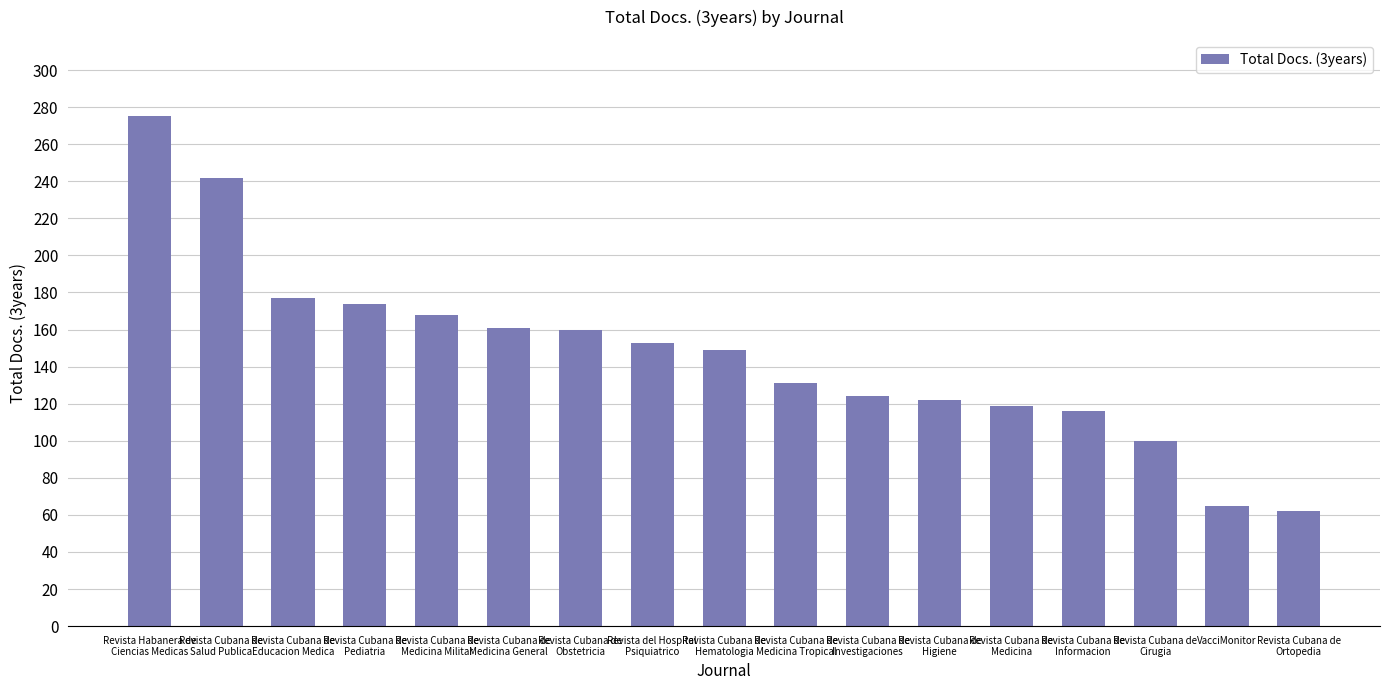

What is the difference between the maximum and minimum values?

213